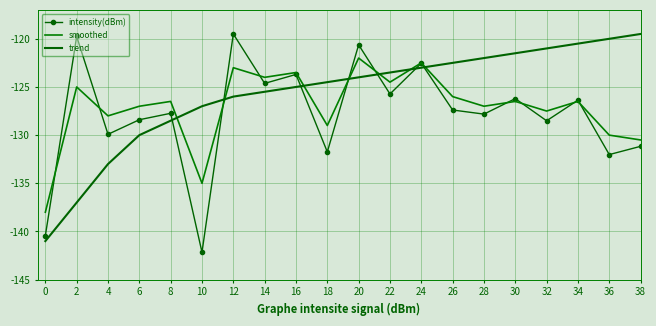

Which series changed the most between 26 and 28?

smoothed